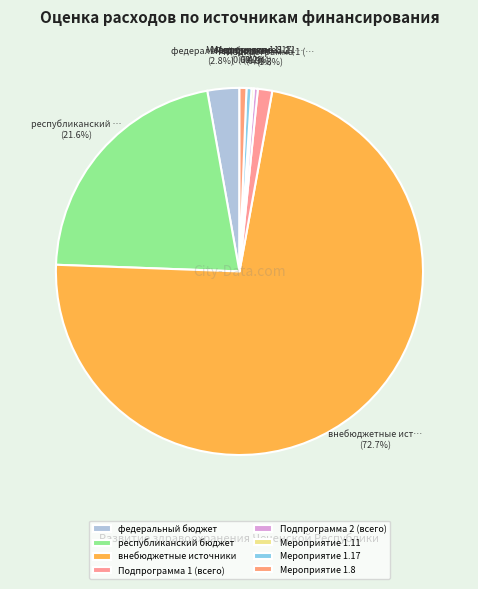

To the nearest percent, what is the average slice percentage?

12%